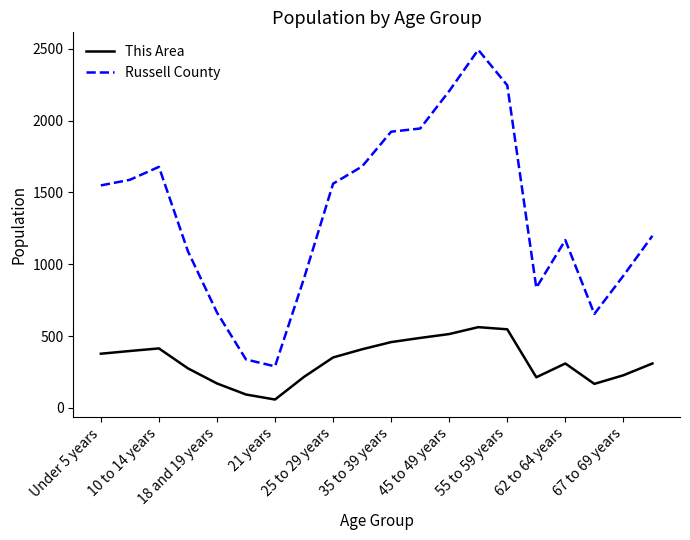

List the series in order of their peak value, lowest first.

This Area, Russell County